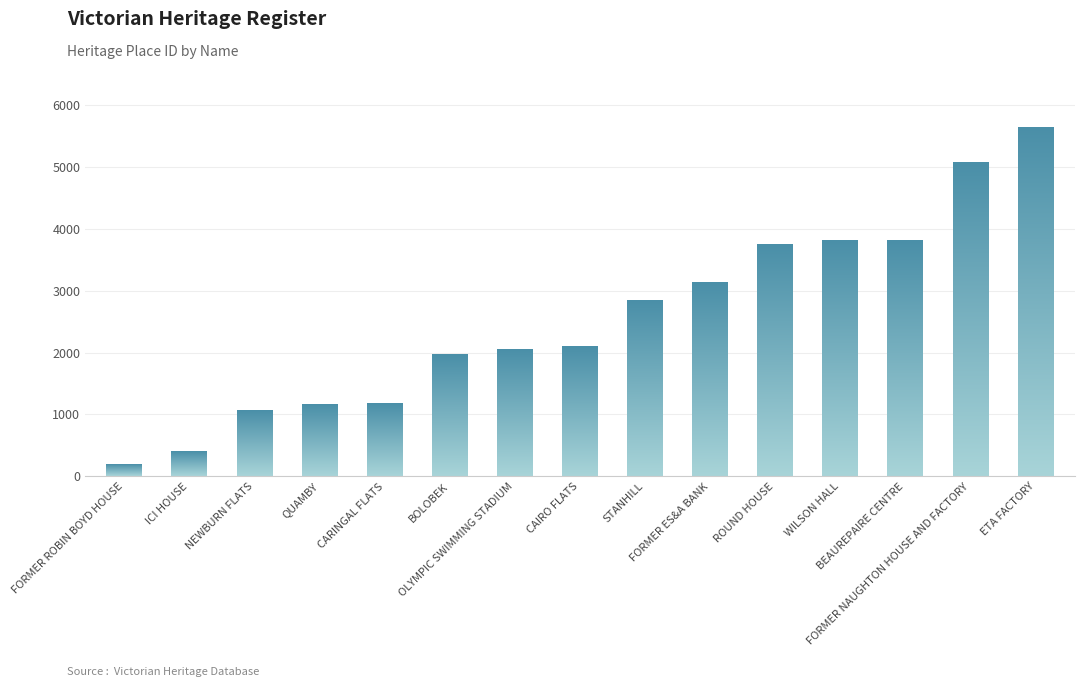

True or false: the data shows 2331 at FORMER NAUGHTON HOUSE AND FACTORY.

False